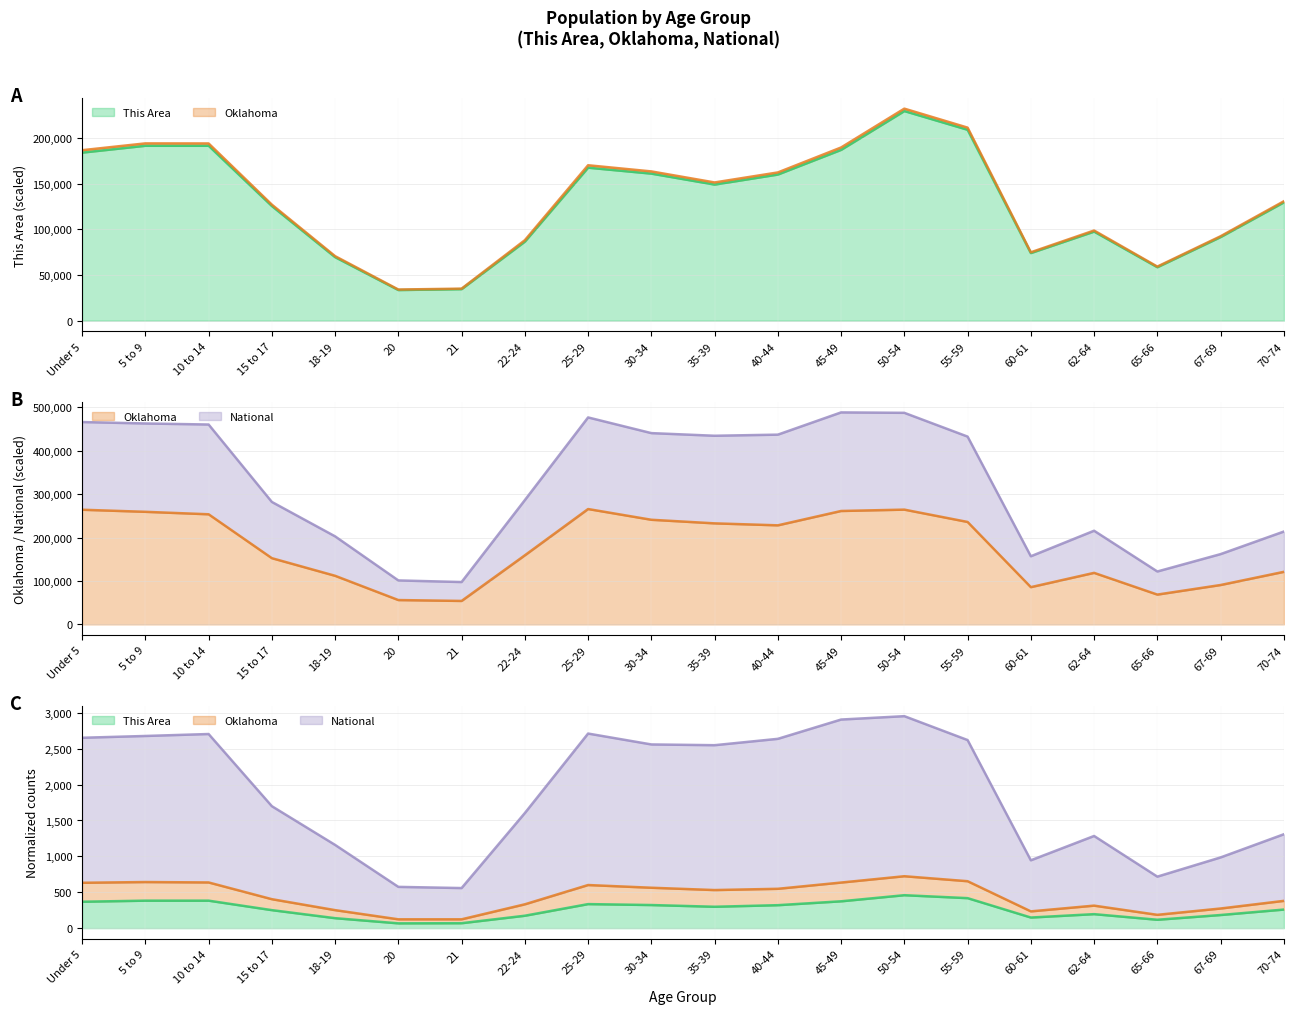

The Oklahoma series shows 407161.5 at 55-59. True or false?

False